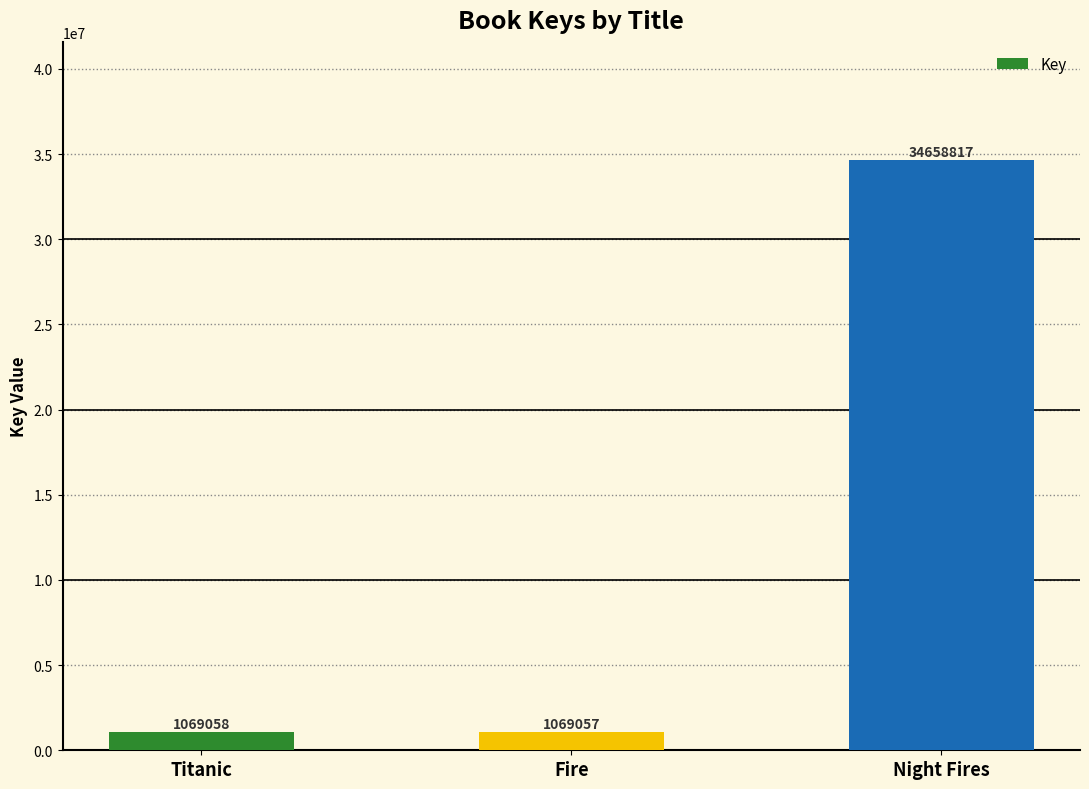

What is the label of the 3rd bar from the left?

Night Fires